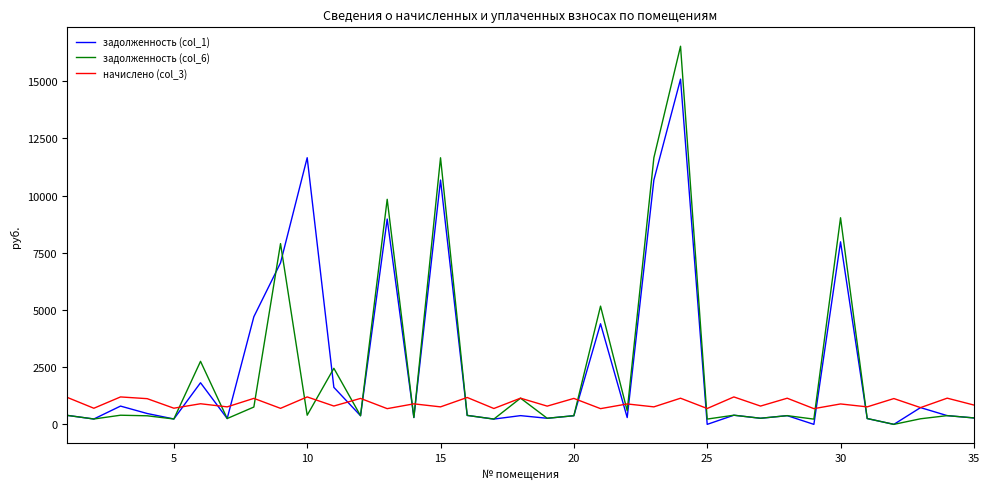

What is the greatest value displayed?

16523.9